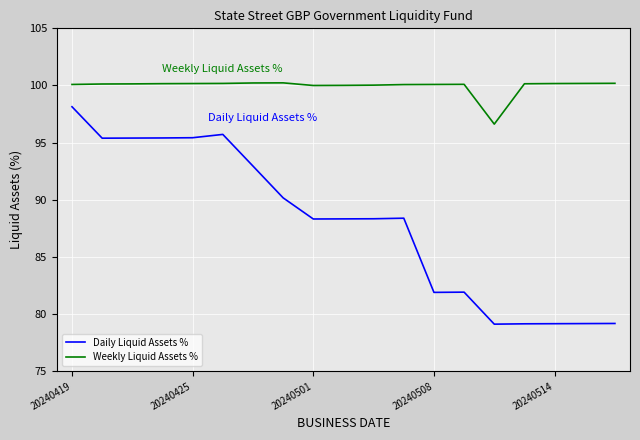

Rank the series by their maximum value, from lowest to highest.

Daily Liquid Assets %, Weekly Liquid Assets %